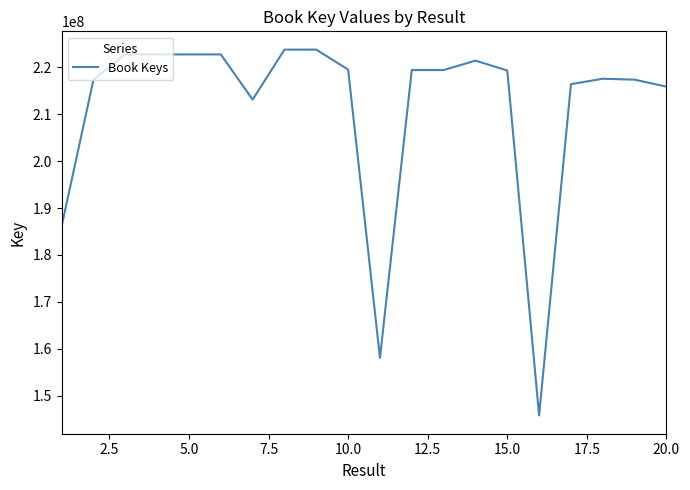

What is the smallest value displayed?

145793662